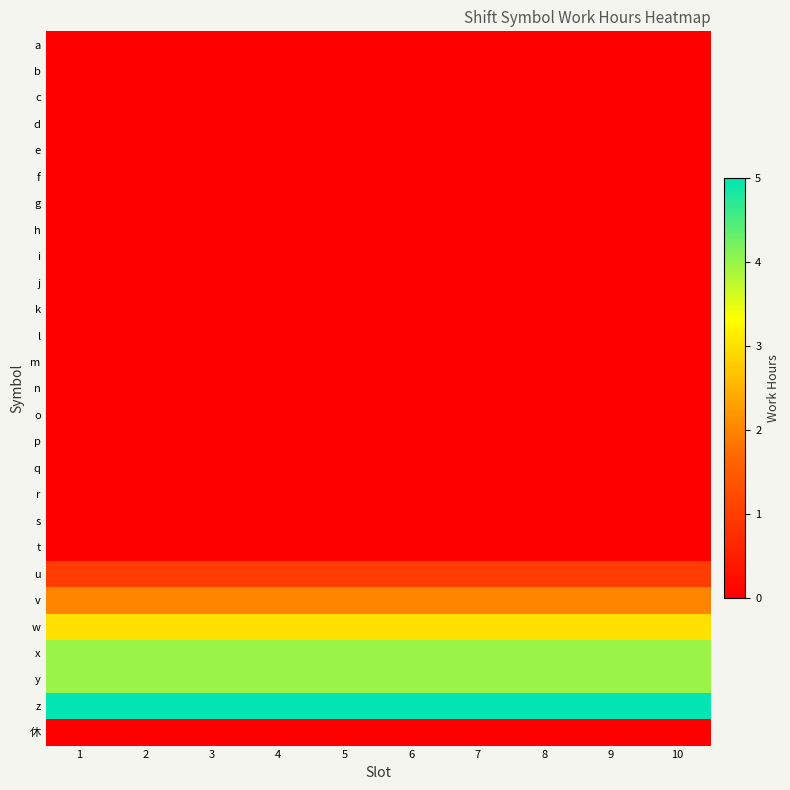

Reading right to left, extract all data points from this chart.

a: 10=0	9=0	8=0	7=0	6=0	5=0	4=0	3=0	2=0	1=0
b: 10=0	9=0	8=0	7=0	6=0	5=0	4=0	3=0	2=0	1=0
c: 10=0	9=0	8=0	7=0	6=0	5=0	4=0	3=0	2=0	1=0
d: 10=0	9=0	8=0	7=0	6=0	5=0	4=0	3=0	2=0	1=0
e: 10=0	9=0	8=0	7=0	6=0	5=0	4=0	3=0	2=0	1=0
f: 10=0	9=0	8=0	7=0	6=0	5=0	4=0	3=0	2=0	1=0
g: 10=0	9=0	8=0	7=0	6=0	5=0	4=0	3=0	2=0	1=0
h: 10=0	9=0	8=0	7=0	6=0	5=0	4=0	3=0	2=0	1=0
i: 10=0	9=0	8=0	7=0	6=0	5=0	4=0	3=0	2=0	1=0
j: 10=0	9=0	8=0	7=0	6=0	5=0	4=0	3=0	2=0	1=0
k: 10=0	9=0	8=0	7=0	6=0	5=0	4=0	3=0	2=0	1=0
l: 10=0	9=0	8=0	7=0	6=0	5=0	4=0	3=0	2=0	1=0
m: 10=0	9=0	8=0	7=0	6=0	5=0	4=0	3=0	2=0	1=0
n: 10=0	9=0	8=0	7=0	6=0	5=0	4=0	3=0	2=0	1=0
o: 10=0	9=0	8=0	7=0	6=0	5=0	4=0	3=0	2=0	1=0
p: 10=0	9=0	8=0	7=0	6=0	5=0	4=0	3=0	2=0	1=0
q: 10=0	9=0	8=0	7=0	6=0	5=0	4=0	3=0	2=0	1=0
r: 10=0	9=0	8=0	7=0	6=0	5=0	4=0	3=0	2=0	1=0
s: 10=0	9=0	8=0	7=0	6=0	5=0	4=0	3=0	2=0	1=0
t: 10=0	9=0	8=0	7=0	6=0	5=0	4=0	3=0	2=0	1=0
u: 10=1	9=1	8=1	7=1	6=1	5=1	4=1	3=1	2=1	1=1
v: 10=2	9=2	8=2	7=2	6=2	5=2	4=2	3=2	2=2	1=2
w: 10=3	9=3	8=3	7=3	6=3	5=3	4=3	3=3	2=3	1=3
x: 10=4	9=4	8=4	7=4	6=4	5=4	4=4	3=4	2=4	1=4
y: 10=4	9=4	8=4	7=4	6=4	5=4	4=4	3=4	2=4	1=4
z: 10=5	9=5	8=5	7=5	6=5	5=5	4=5	3=5	2=5	1=5
休: 10=0	9=0	8=0	7=0	6=0	5=0	4=0	3=0	2=0	1=0